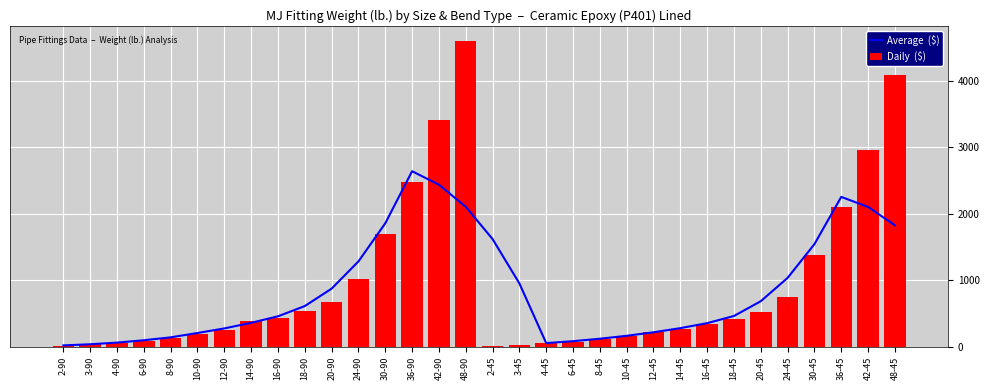

What is the highest value of the Average  ($) series?

2639.0